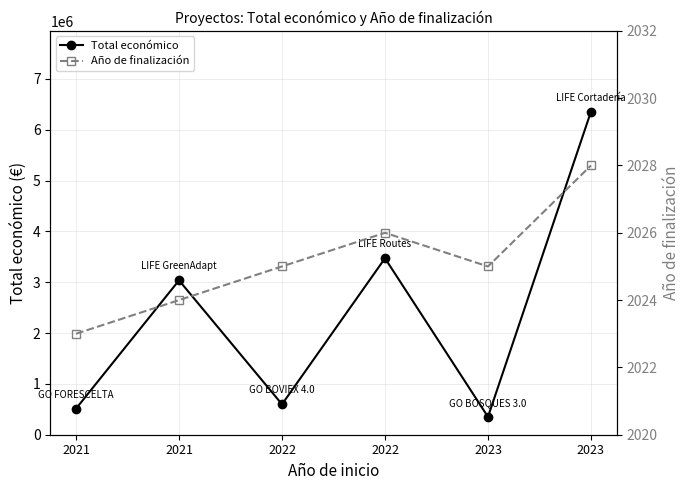

How many lines are shown in the chart?

2